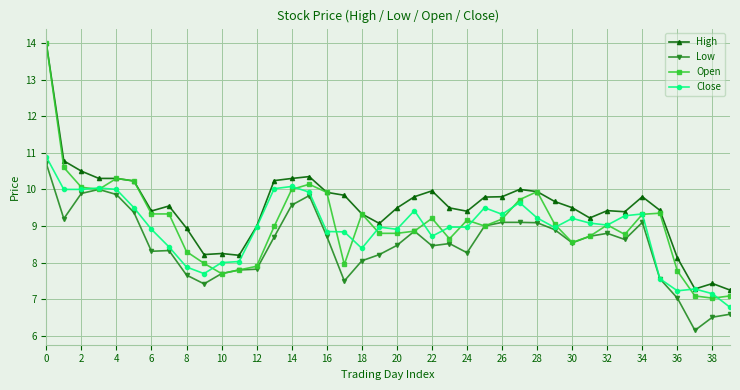

What is the value of the Close point at the 7th from the left?

8.9